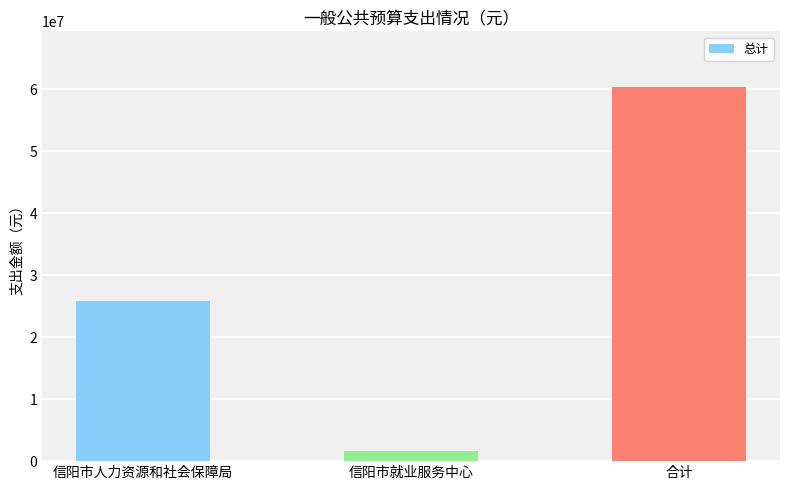

The chart shows a value of 17466064 at 合计. True or false?

False